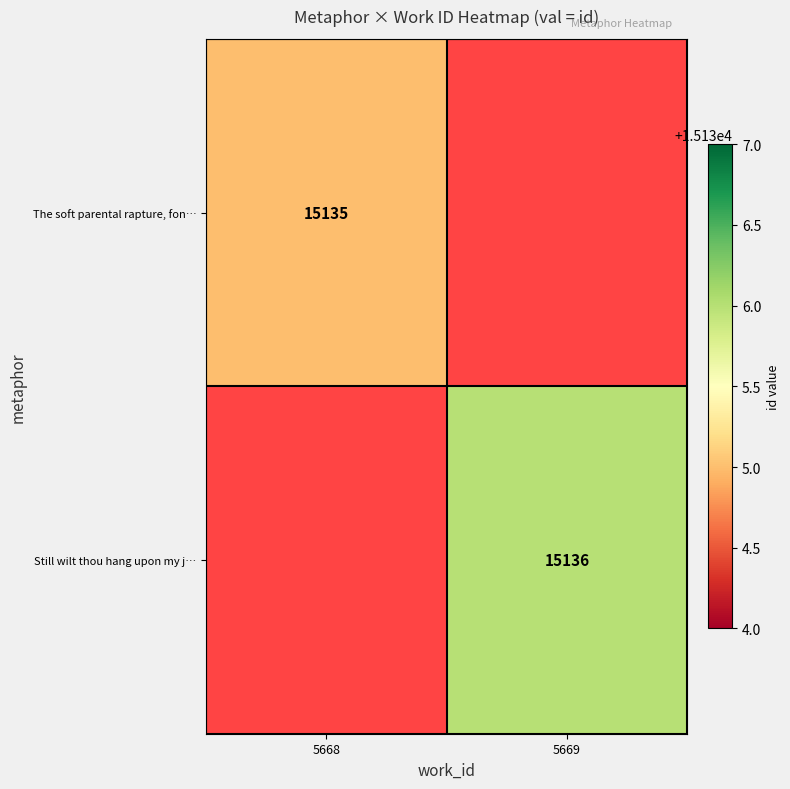

The value of Still wilt thou hang upon my j… at 5669 is 10352. True or false?

False